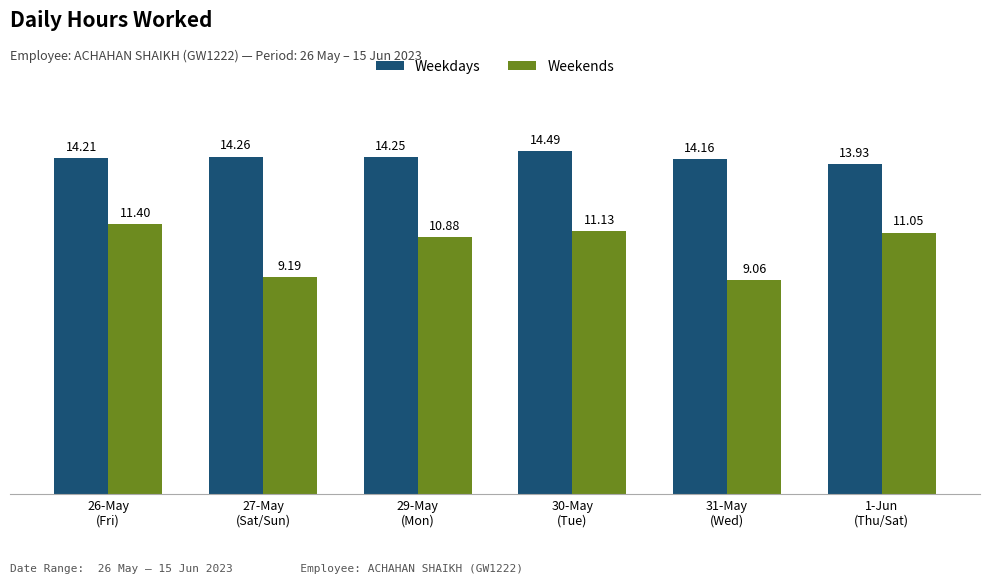

List the labels in order of Weekends value, smallest first.

31-May
(Wed), 27-May
(Sat/Sun), 29-May
(Mon), 1-Jun
(Thu/Sat), 30-May
(Tue), 26-May
(Fri)